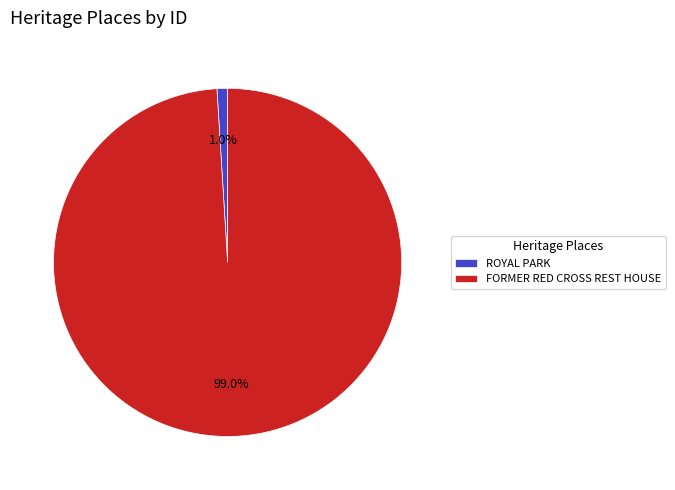

What is the smallest slice in the pie chart?

ROYAL PARK